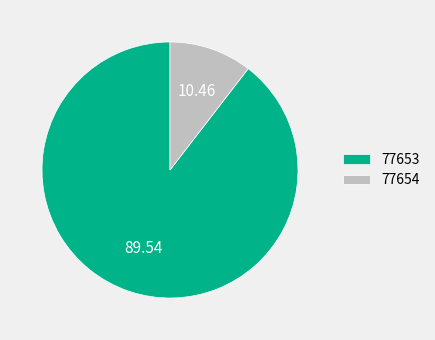

How many segments does this pie chart have?

2